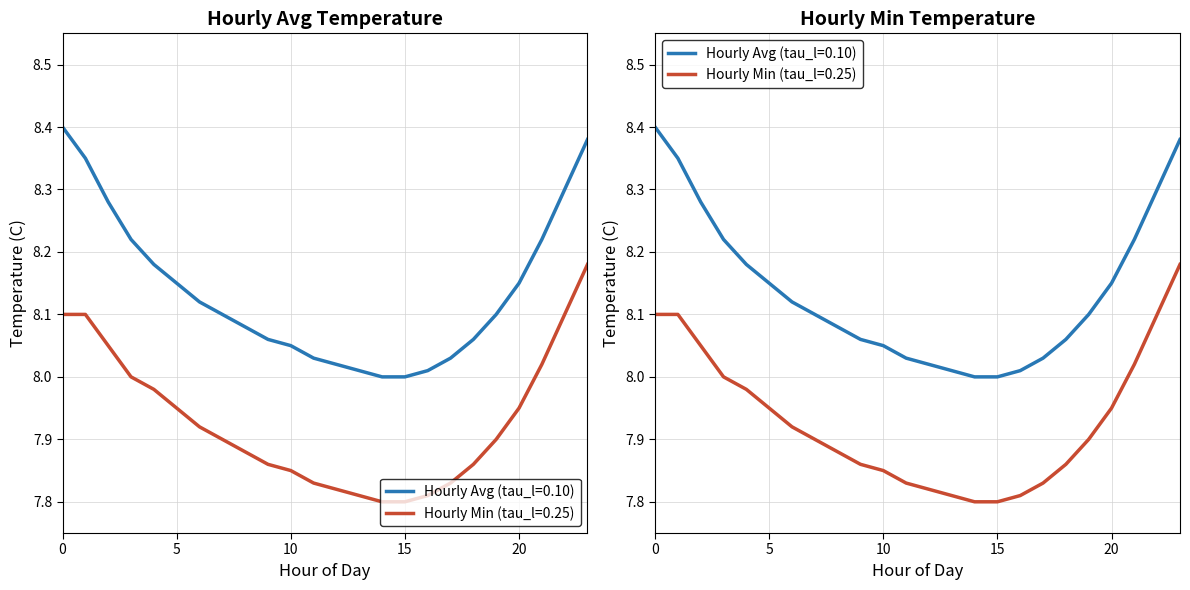

What is the sum of the Hourly Min Temperature (C) values at 5 and 13?

15.8